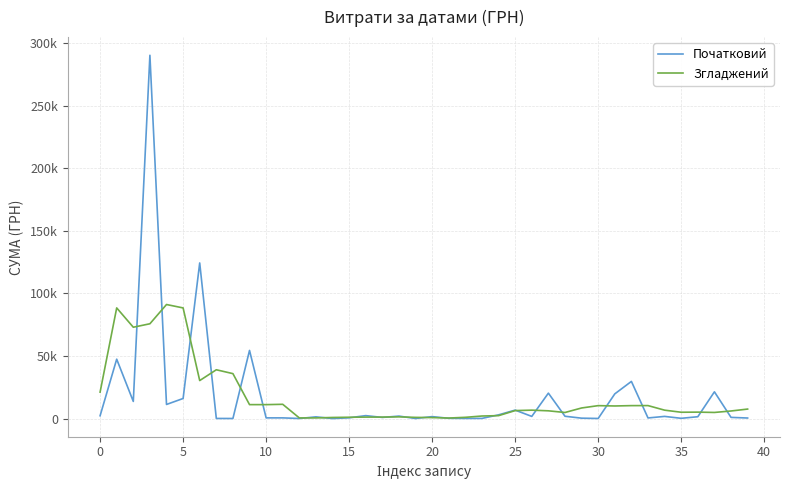

What are all the series names shown in the legend?

Початковий, Згладжений